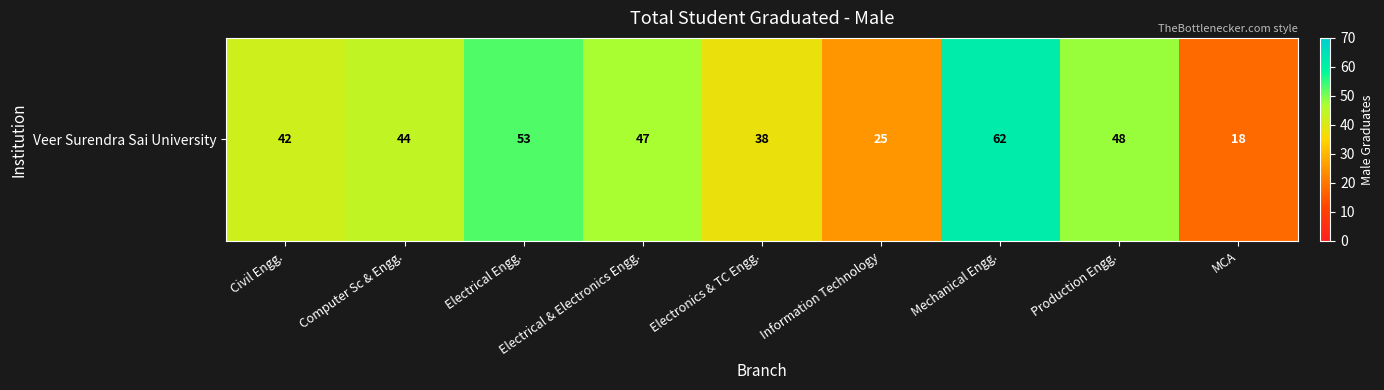

How many categories are shown in the chart?

9